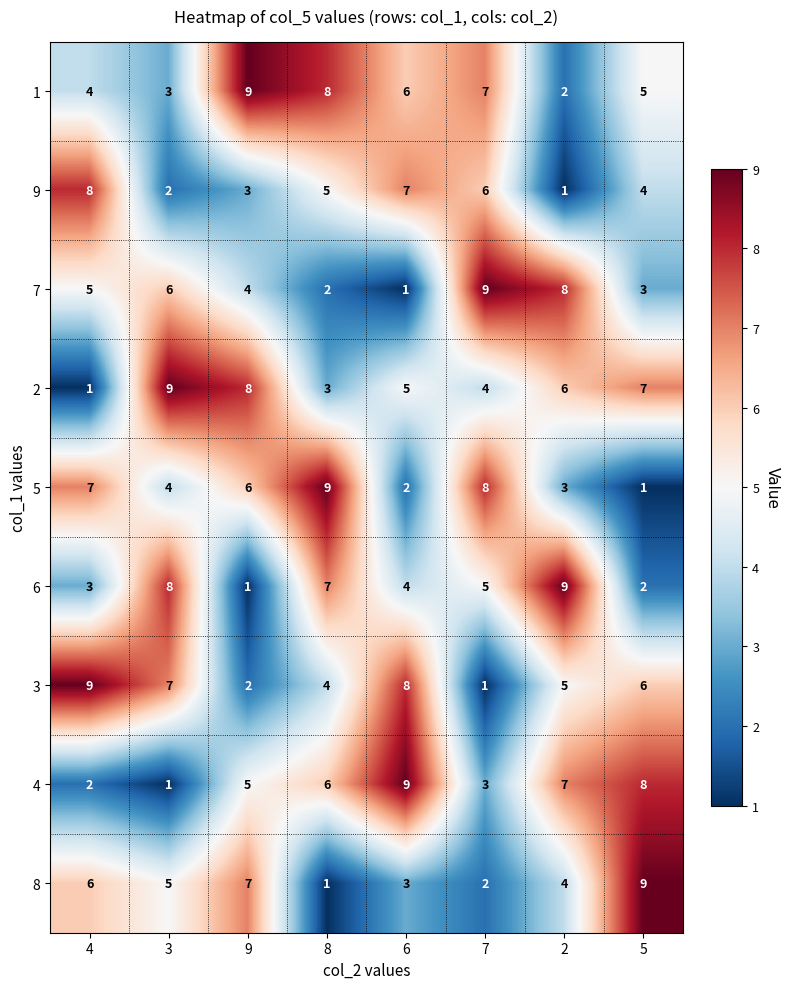

True or false: 2 has a value of 4 at 3.

False